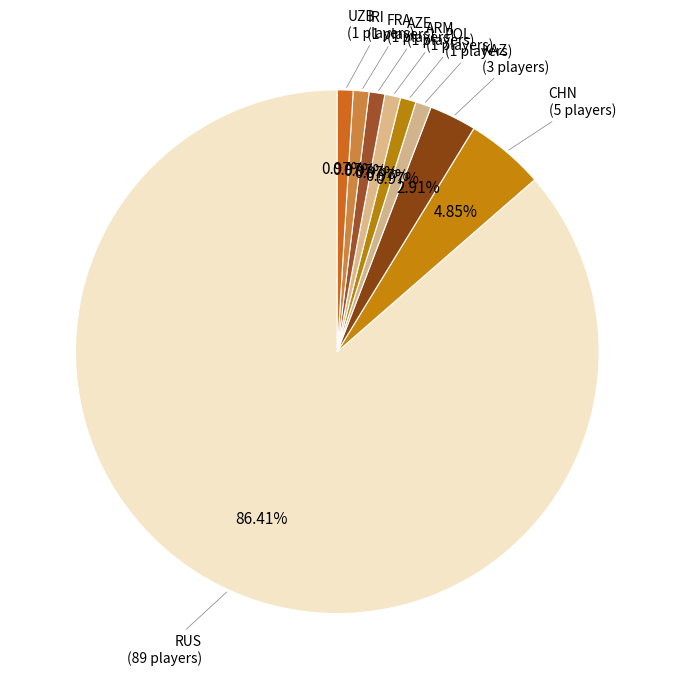

How many slices are in this pie chart?

9